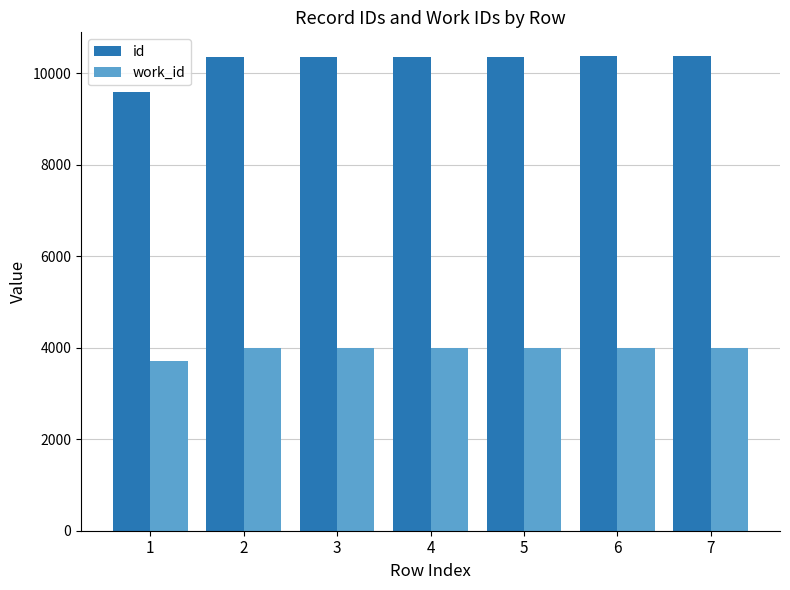

Rank the series by their average value, from lowest to highest.

work_id, id